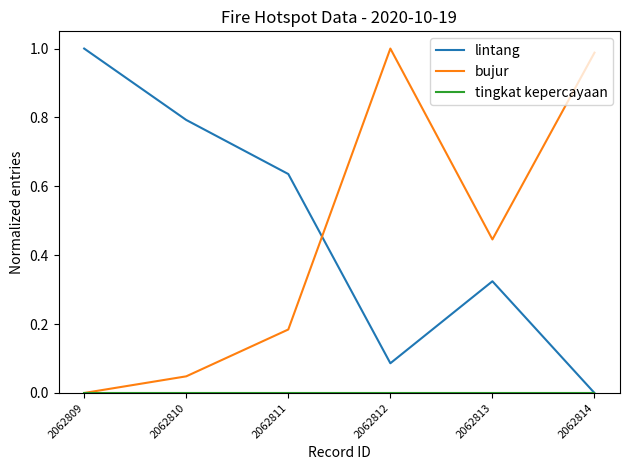

True or false: lintang and bujur intersect in this chart.

True